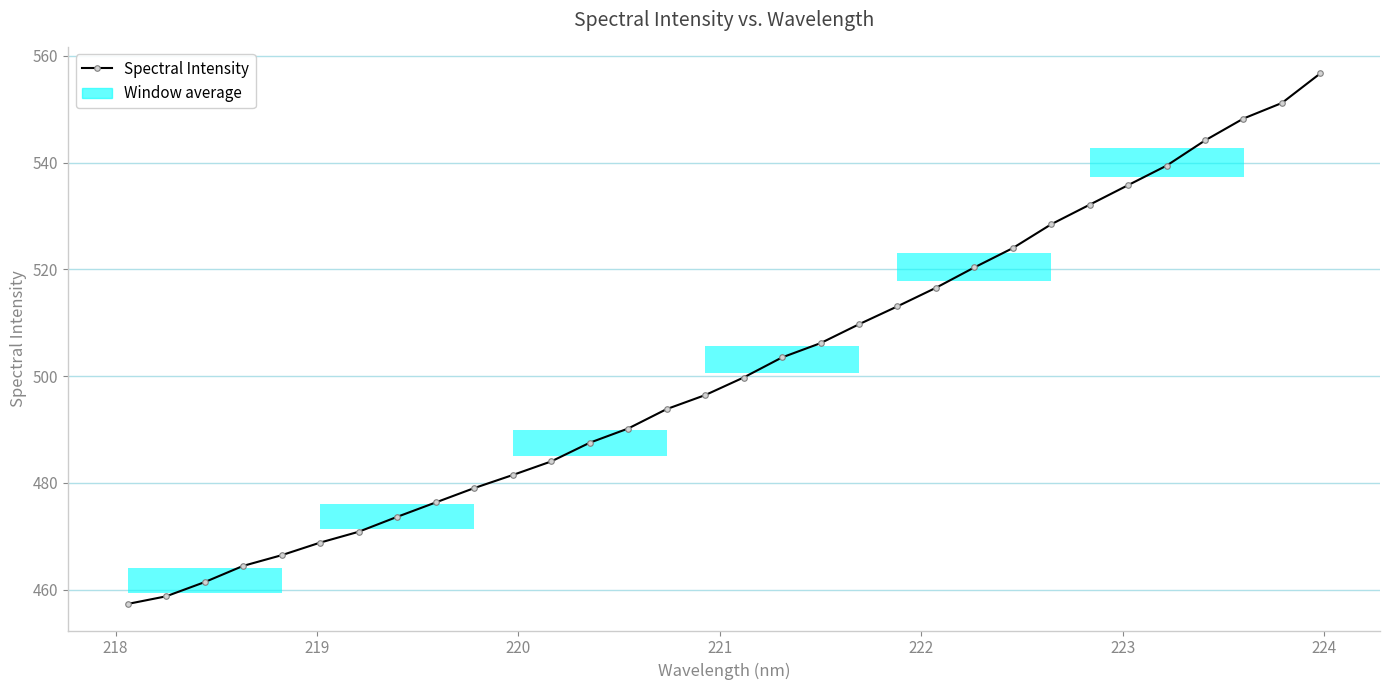

What is the maximum value shown in the chart?

556.7